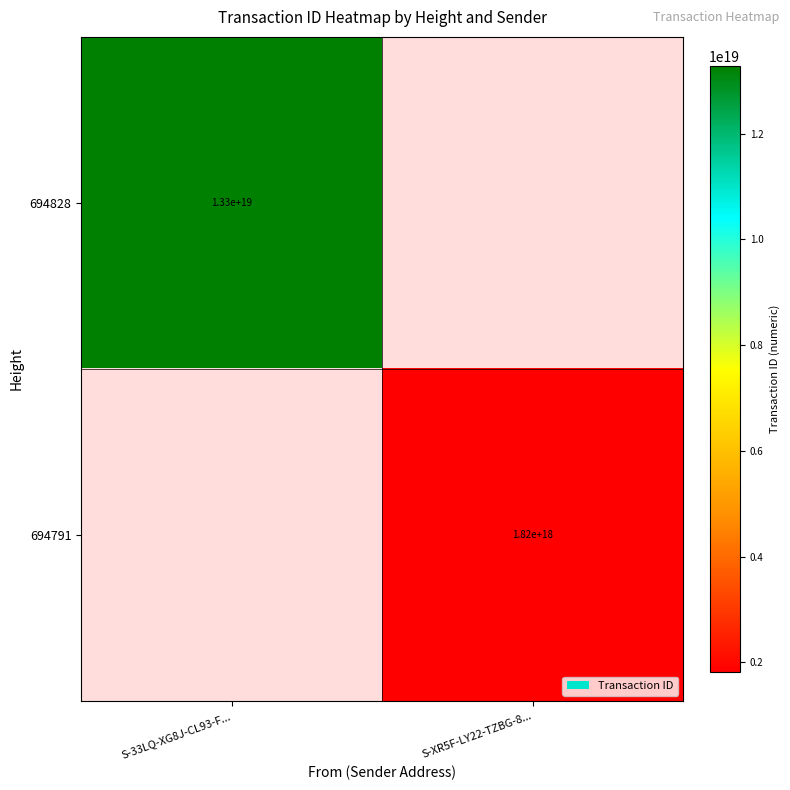

Which category has the lowest value across all series?

S-XR5F-LY22-TZBG-8...